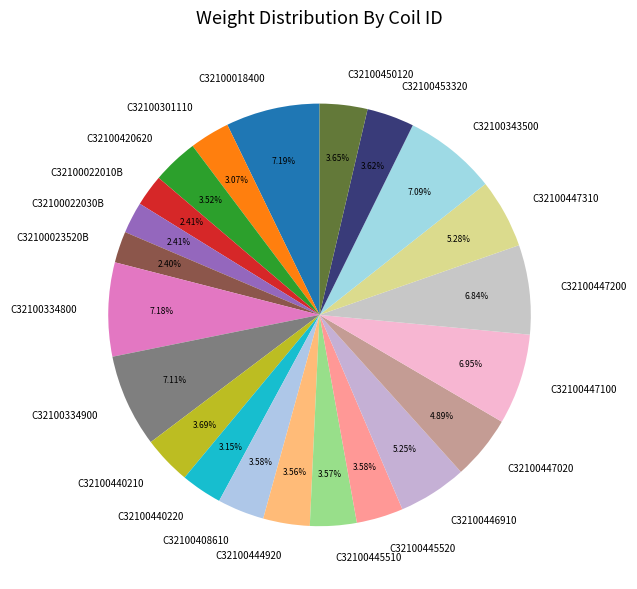

Is there a majority slice in this chart?

No